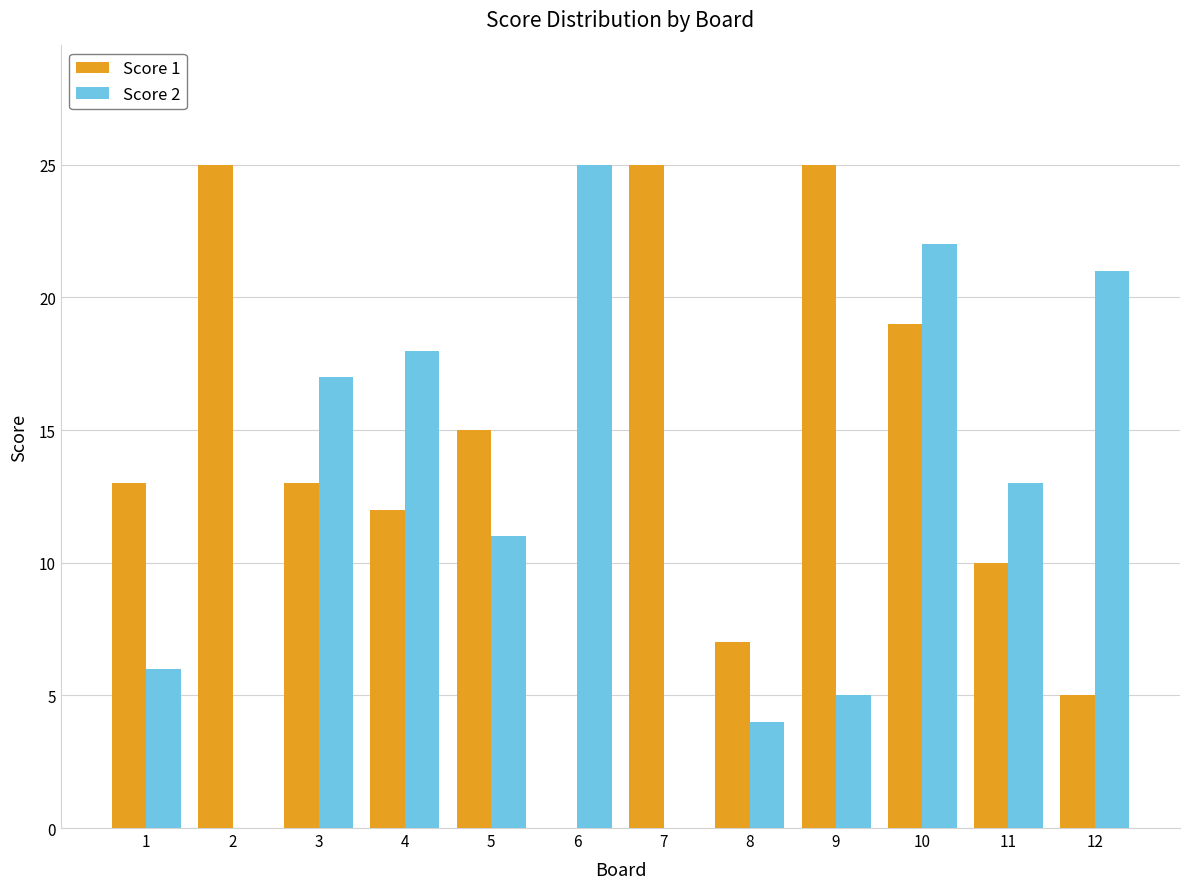

Which series has the largest total across all categories?

Score 1